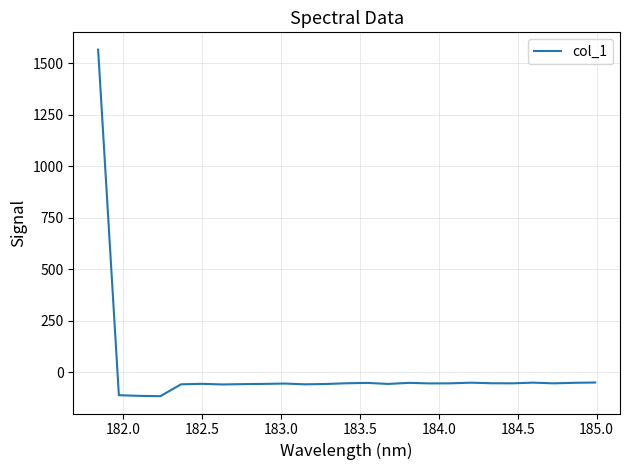

What is the smallest value displayed?

-114.8